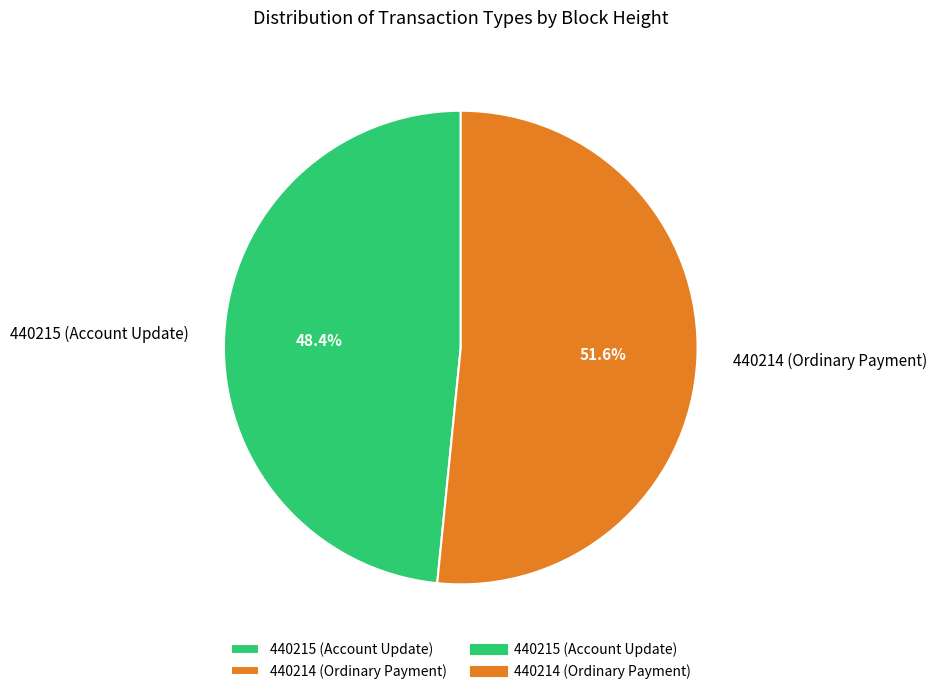

To the nearest percent, what is the difference between the largest and smallest slice percentages?

3%